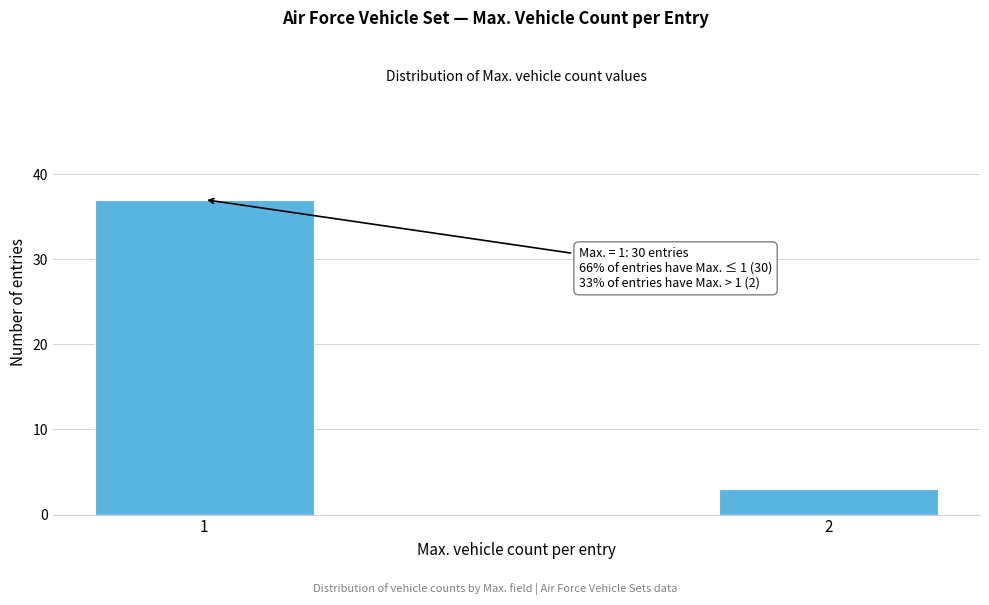

Reading left to right, transcribe all the data shown in this chart.

37	3